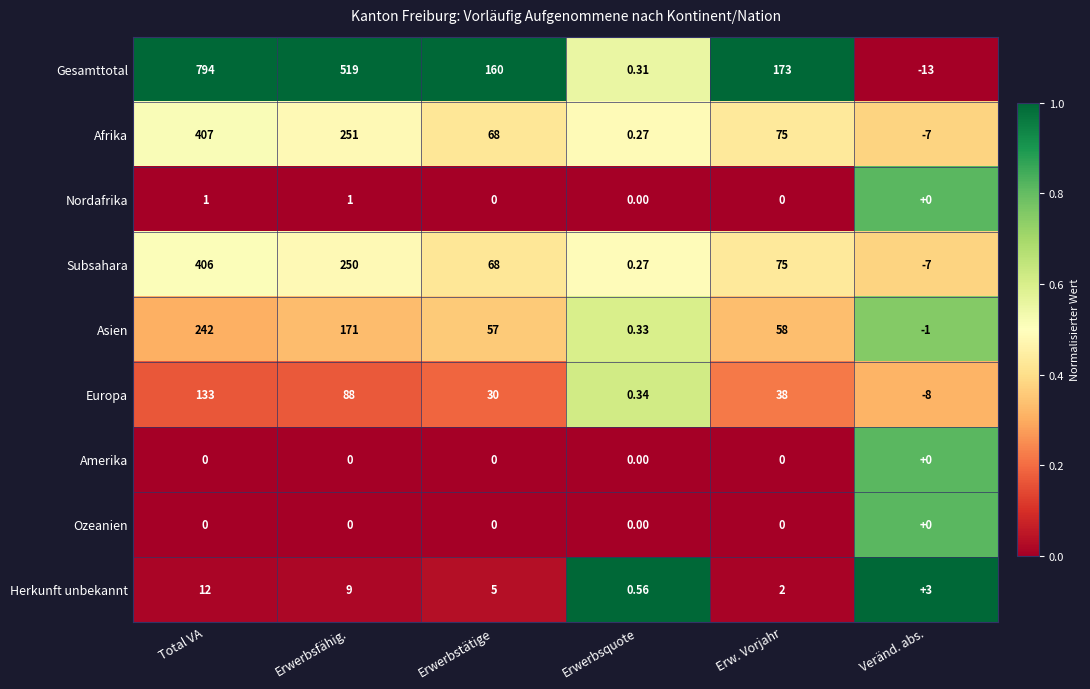

List the labels in order of Gesamttotal value, largest first.

Total VA, Erwerbsfähig., Erw. Vorjahr, Erwerbstätige, Erwerbsquote, Veränd. abs.